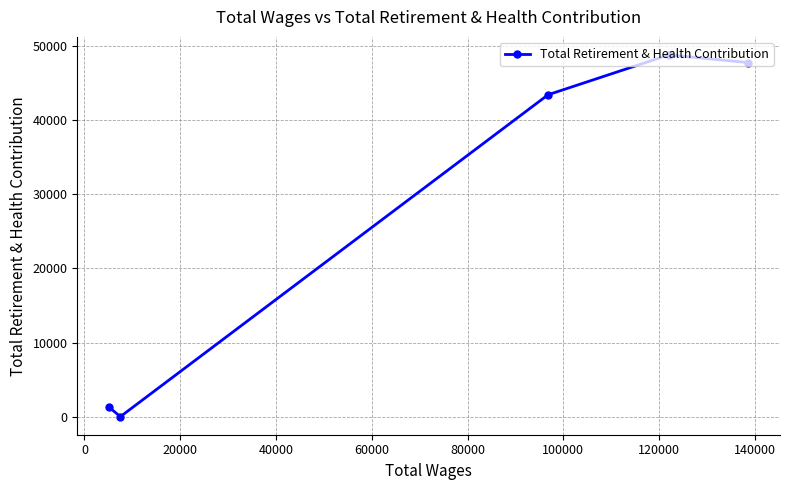

What is the sum of all values?

141282